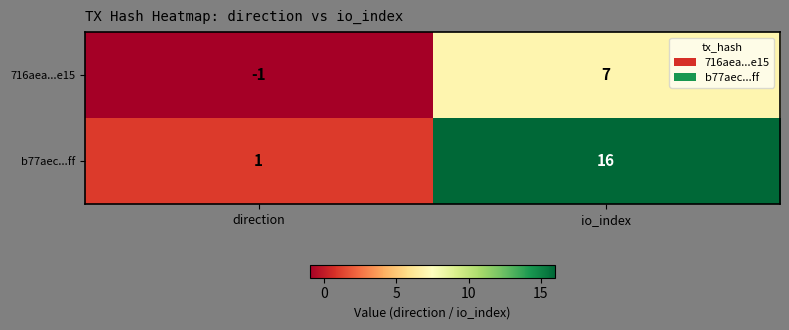

Reading left to right, list all the values displayed in this chart.

716aea...e15: -1	7
b77aec...ff: 1	16